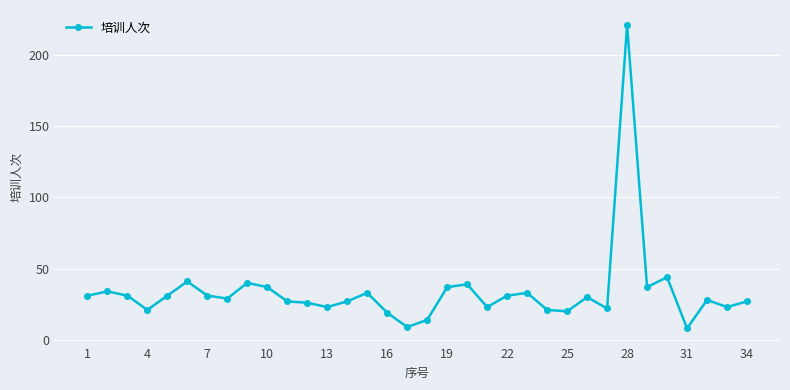

What is the difference between the second highest and second lowest values?

35